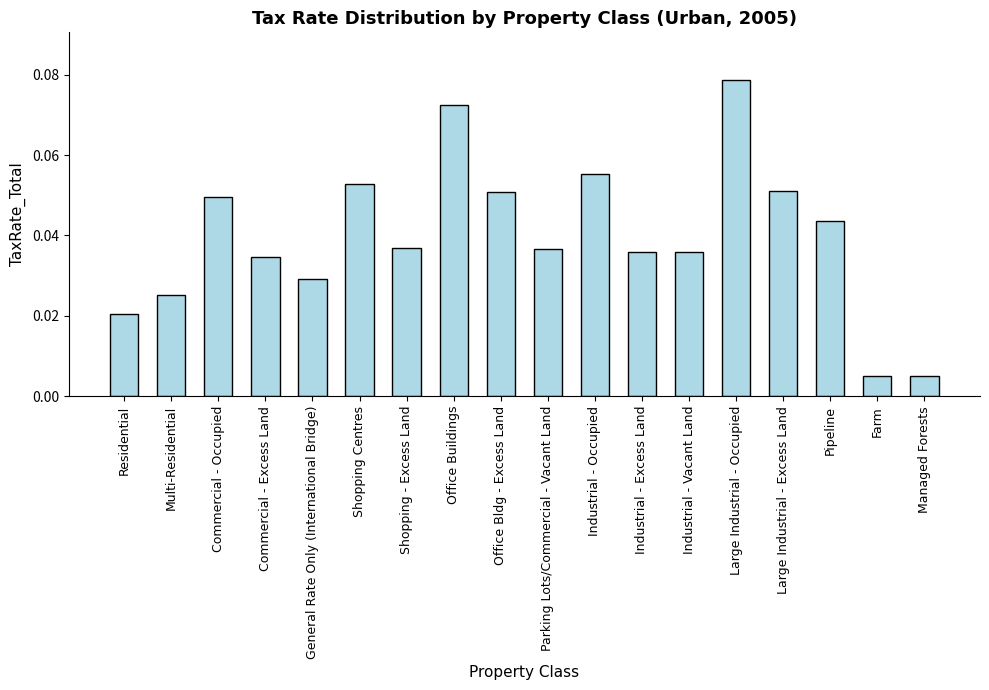

Is it true that the value at Shopping - Excess Land is 0.1?

False